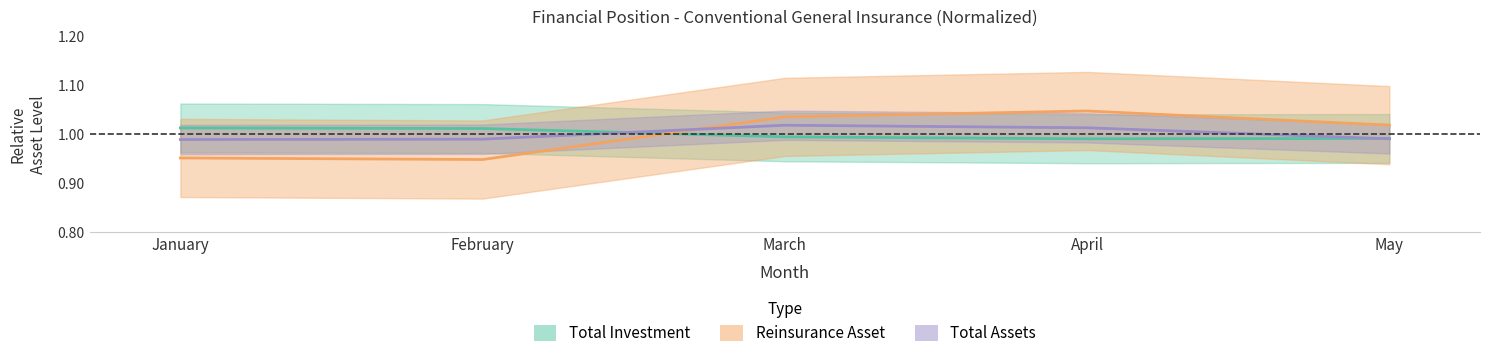

Count the Total Assets values in the range 0 to 1.

3